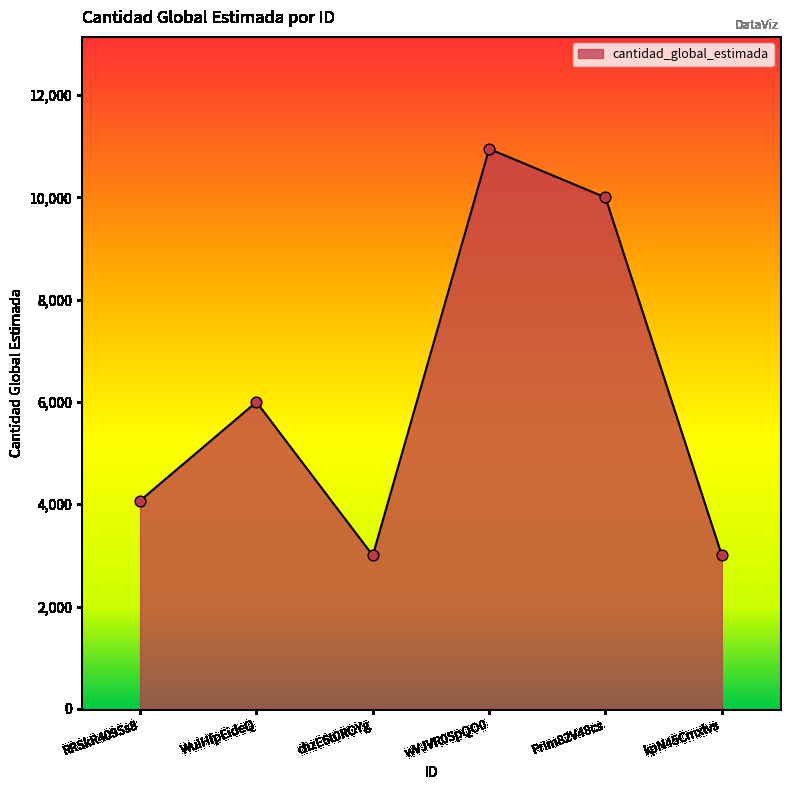

Between WuIHfpEideQ and RRSkR409Ss8, which is larger?

WuIHfpEideQ